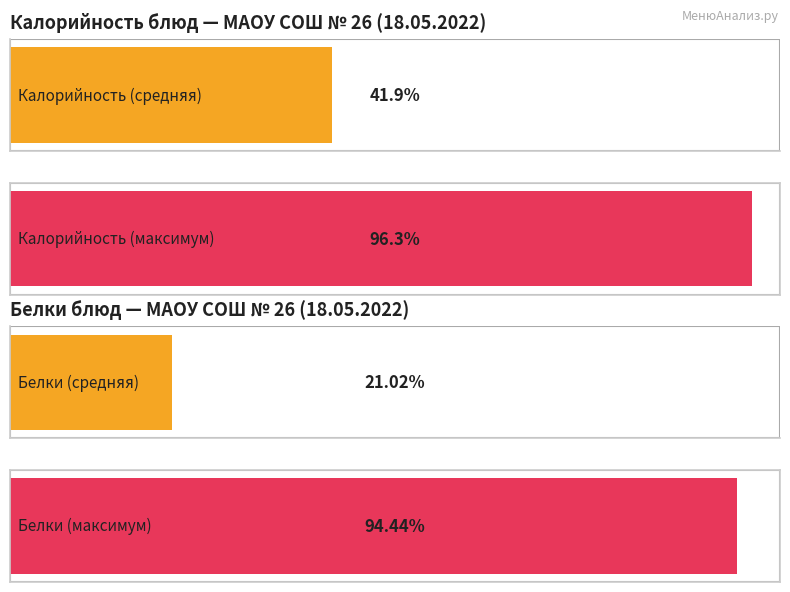

Which series has the largest total across all categories?

Калорийность